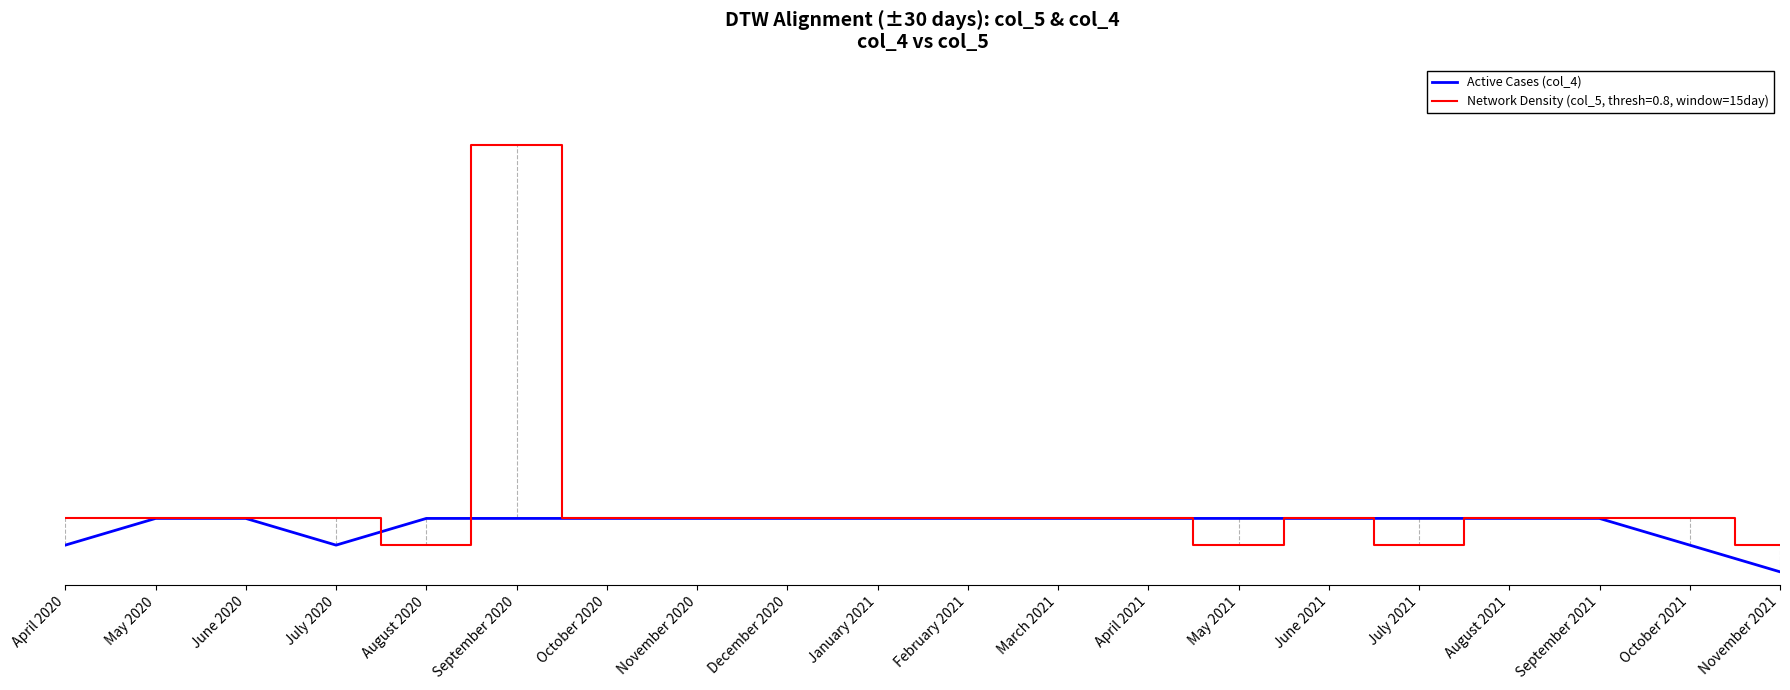

Which label corresponds to the smallest value in the chart?

November 2021